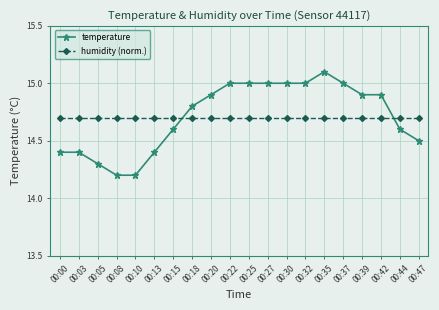

List the series in order of their peak value, lowest first.

humidity (norm.), temperature